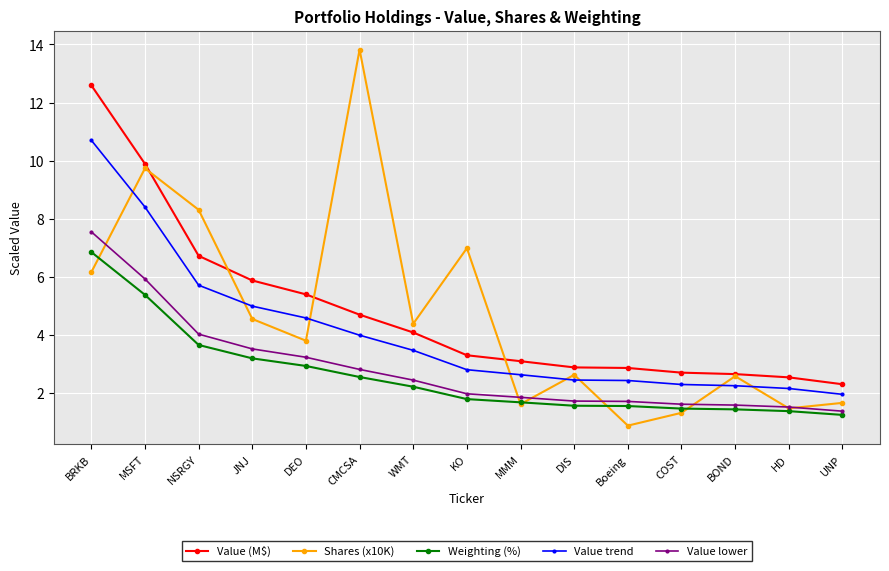

The Value lower series shows 4.7 at BRKB. True or false?

False